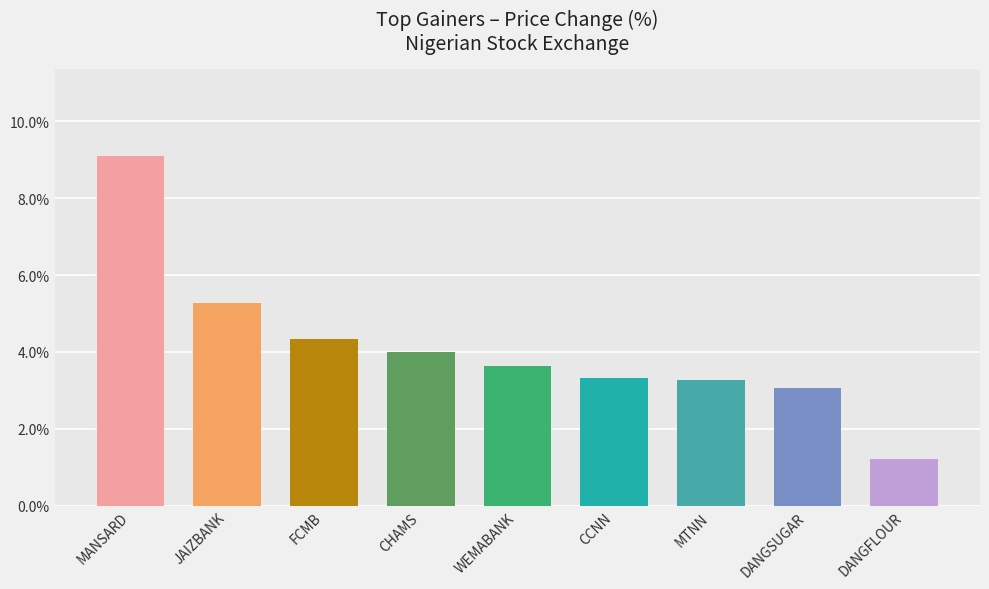

Which has a higher value, MTNN or MANSARD?

MANSARD